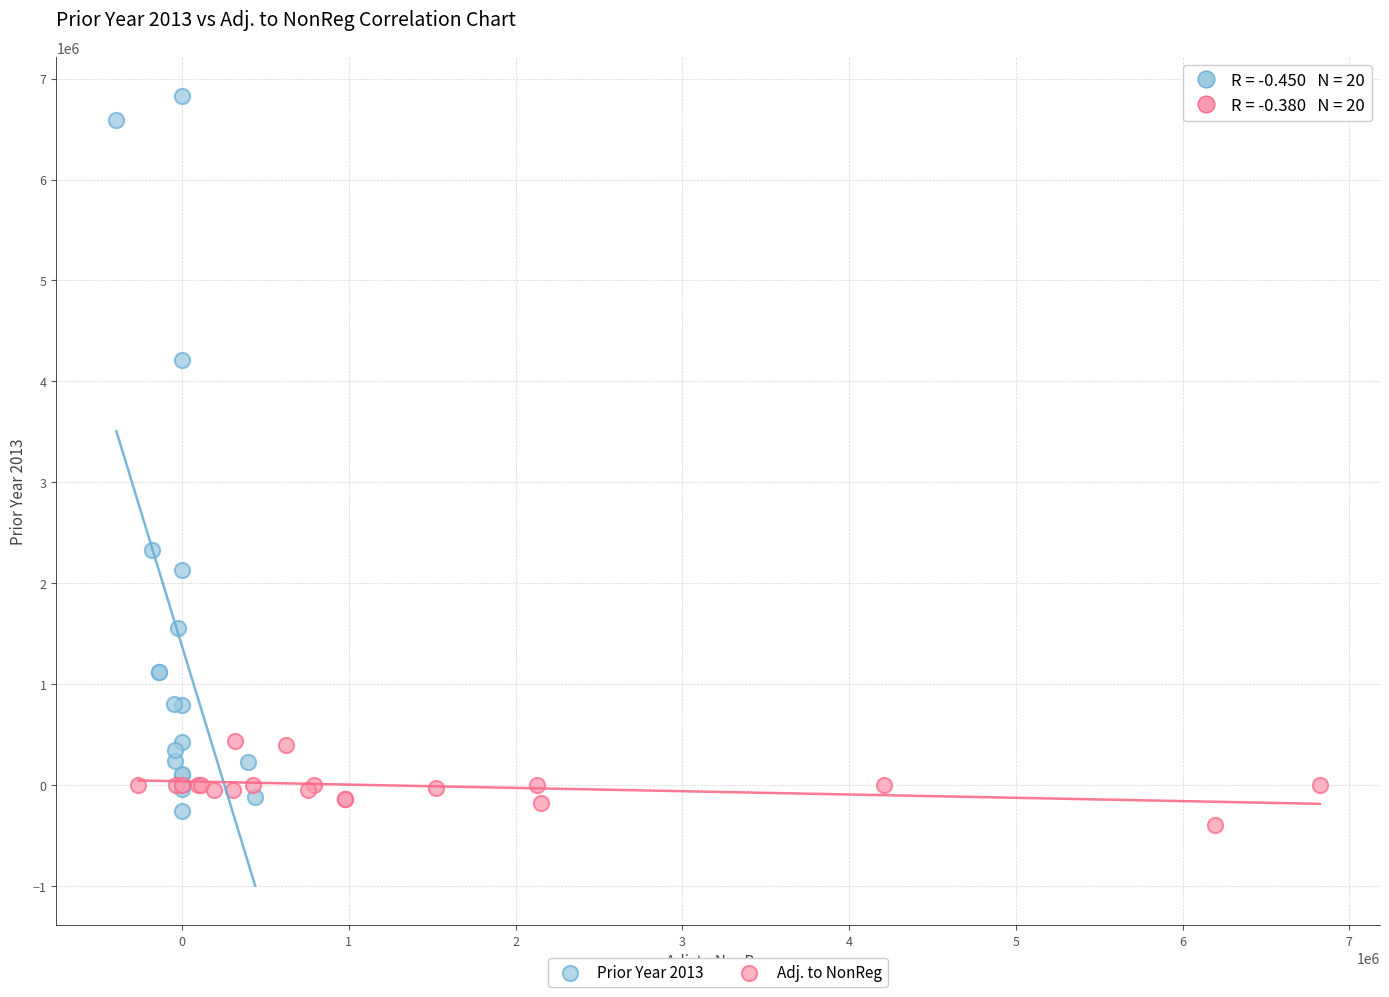

Which series contains the highest Y value?

Prior Year 2013